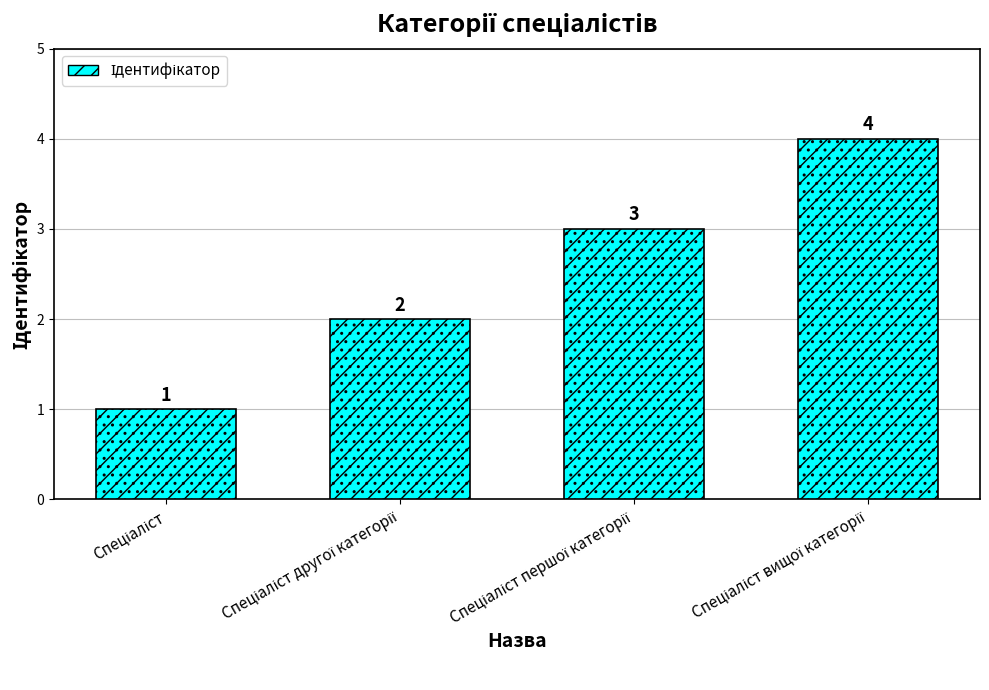

What position from the right is Спеціаліст першої категорії?

2